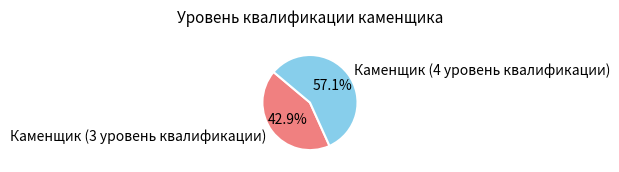

Approximately how many times larger is the value at Каменщик (4 уровень квалификации) compared to Каменщик (3 уровень квалификации)?

1.3